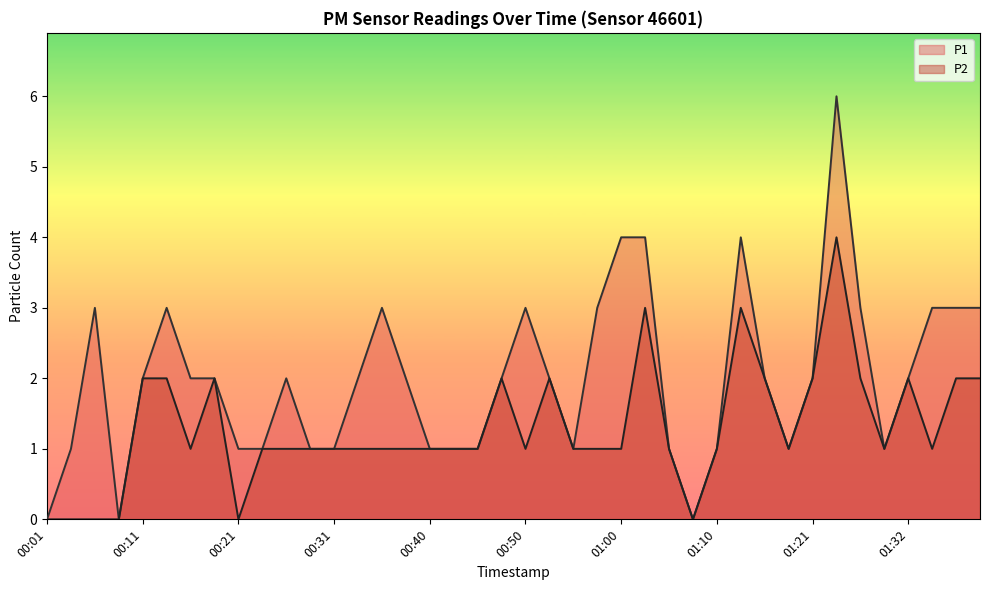

What is the label of the 35th point from the right?

00:13